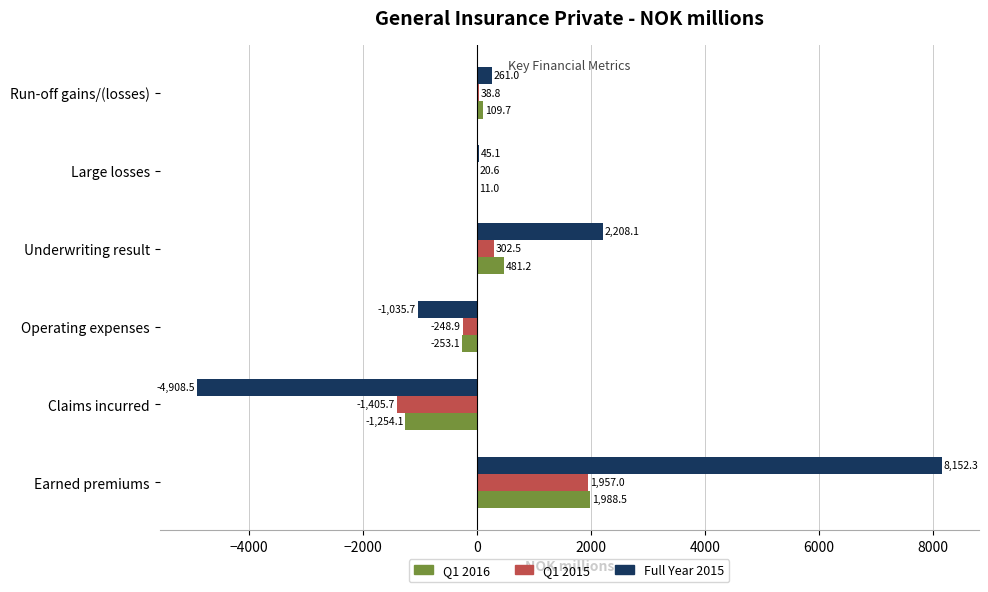

At which category is the sum across all series the highest?

Earned premiums